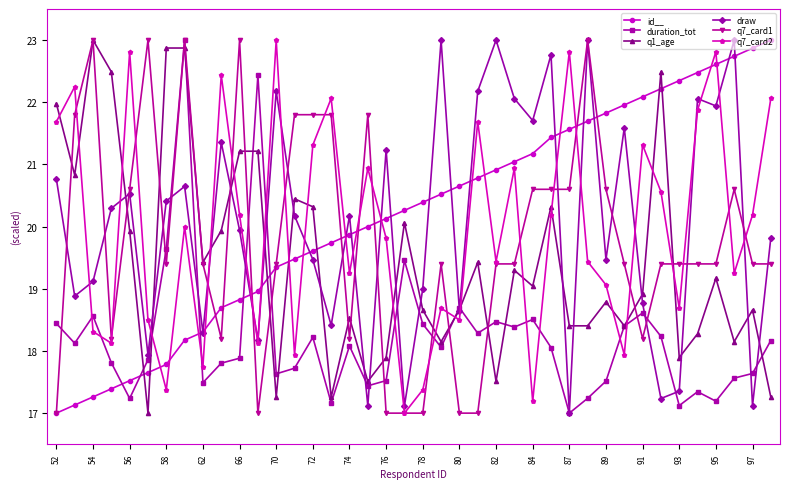

What is the value of the draw point at the 2nd from the left?

18.9